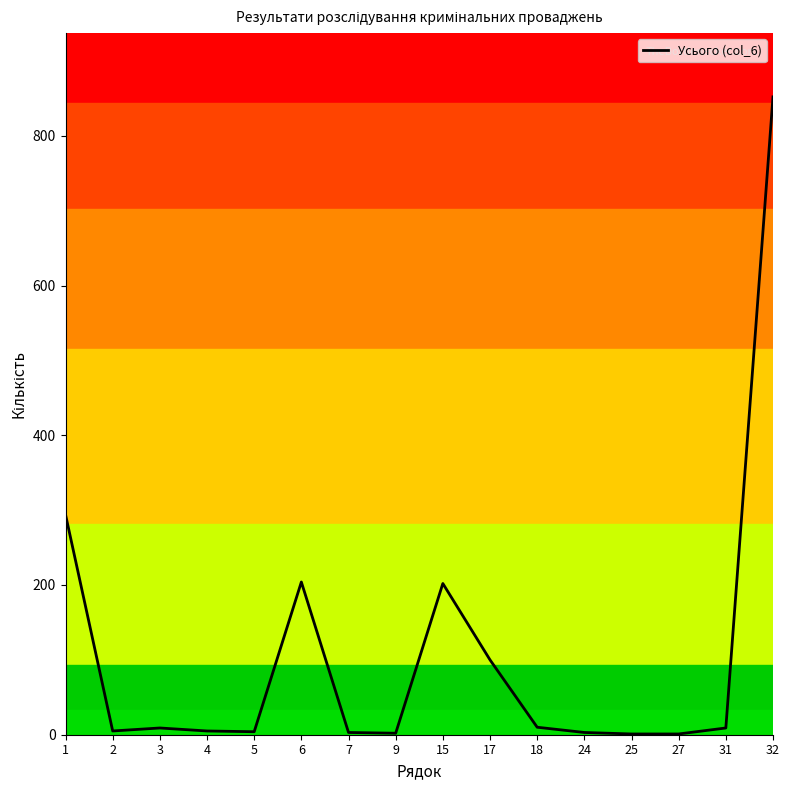

The value at 1 is 294. True or false?

True